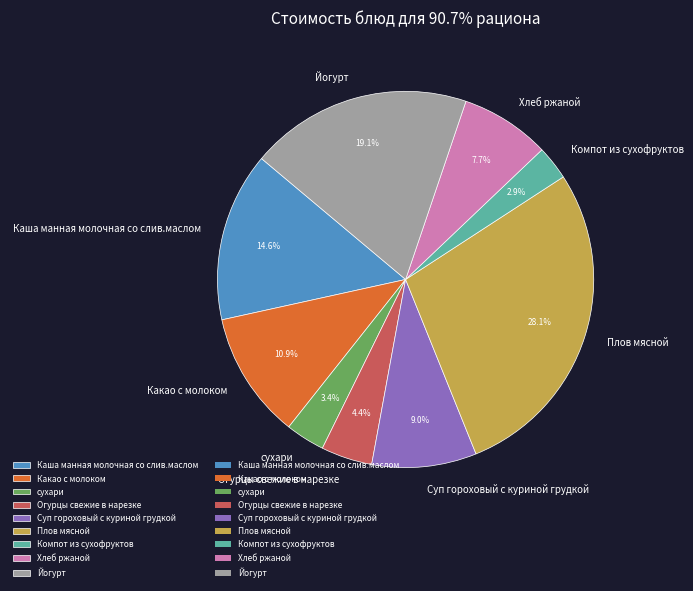

Which category has the biggest portion of the pie?

Плов мясной